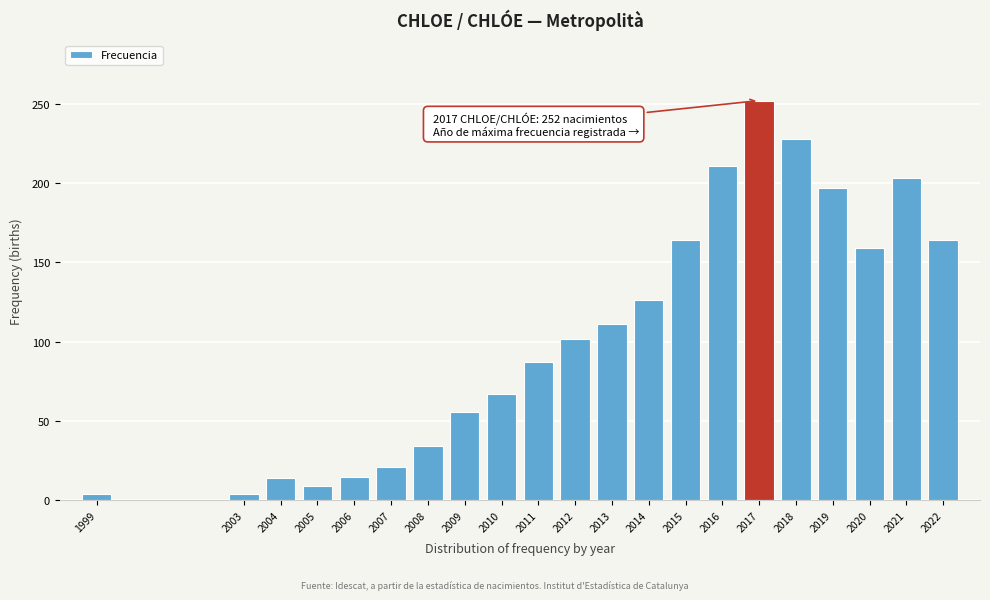

Is it true that the value at 2015 is 164?

True